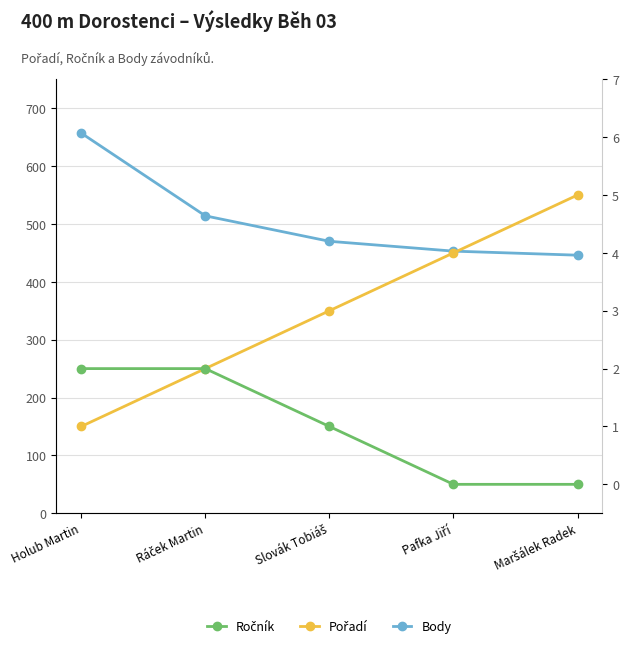

Reading left to right, what are all the values shown in this chart?

Body: 657	514	470	453	446
Pořadí: 1	2	3	4	5
Ročník: 2	2	1	0	0